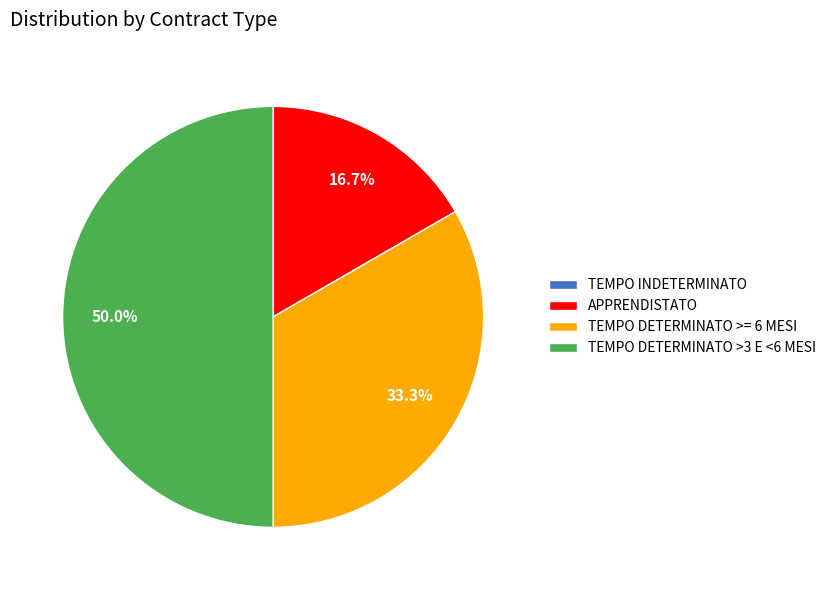

Between TEMPO DETERMINATO >= 6 MESI and APPRENDISTATO, which is larger?

TEMPO DETERMINATO >= 6 MESI